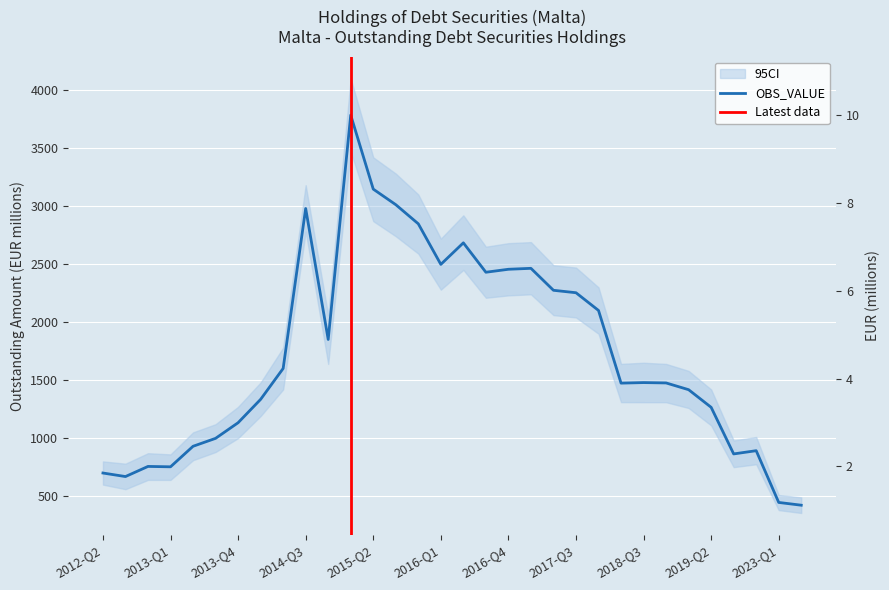

The value at 2020-Q2 is 181.1. True or false?

False